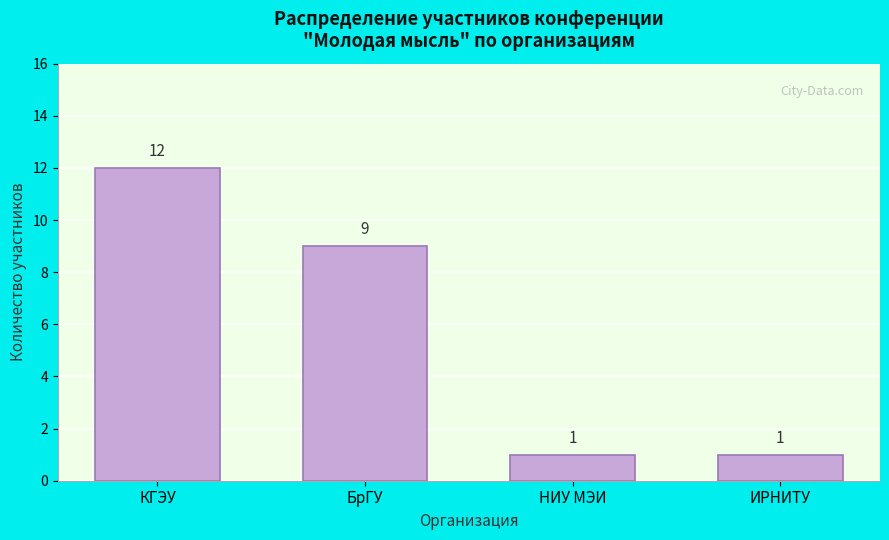

Reading right to left, list all the values displayed in this chart.

ИРНИТУ=1	НИУ МЭИ=1	БрГУ=9	КГЭУ=12